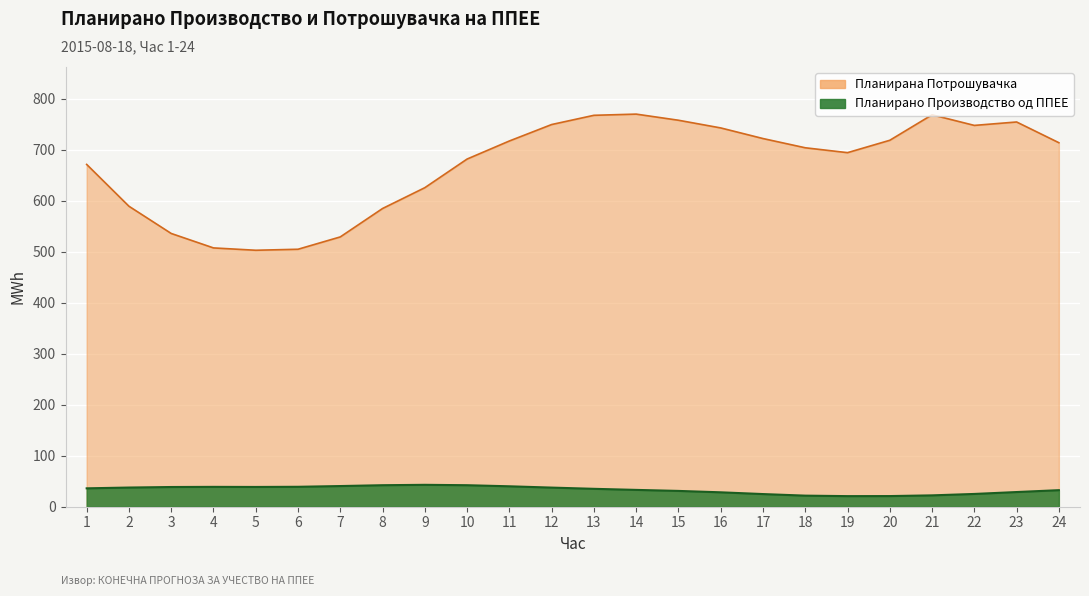

What is the value of the Планирано Производство од ППЕЕ point at the 18th from the left?

21.7